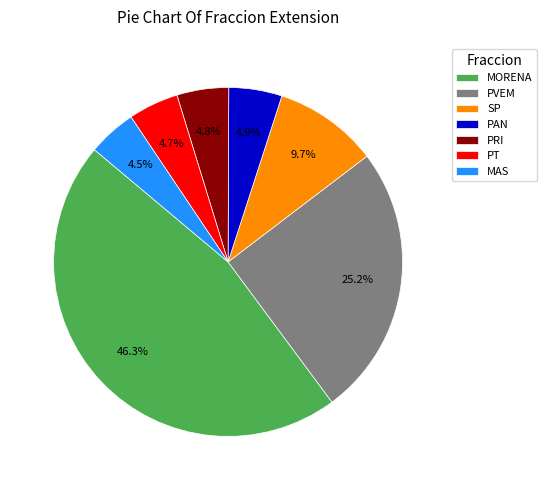

Approximately how many times larger is the value at PT compared to PVEM?

0.2